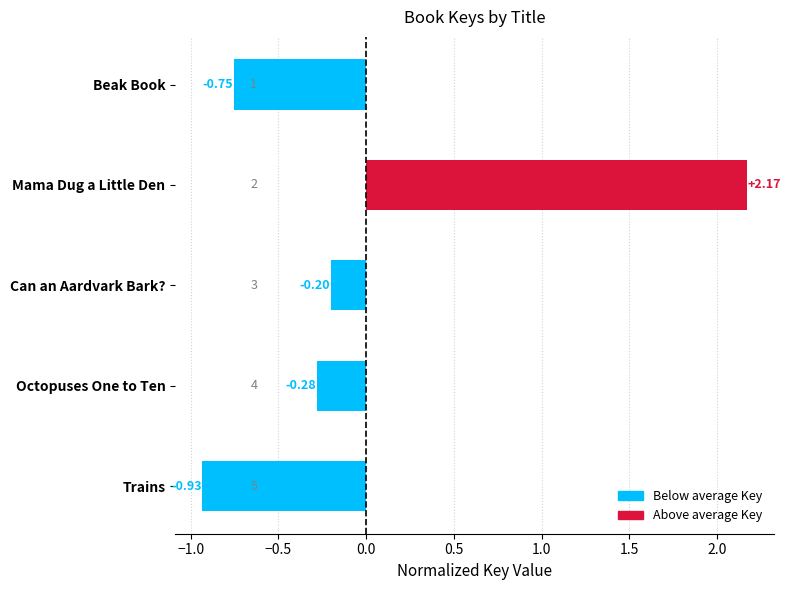

How many bars are there in total?

5